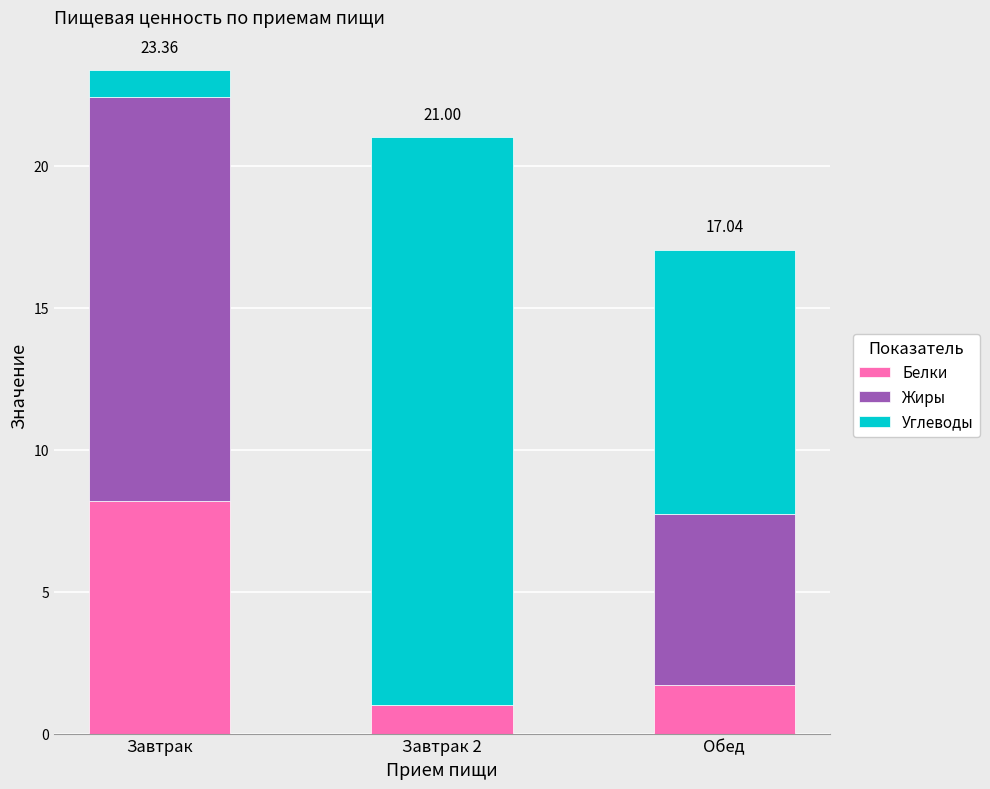

Which category has the highest value in the Белки series?

Завтрак